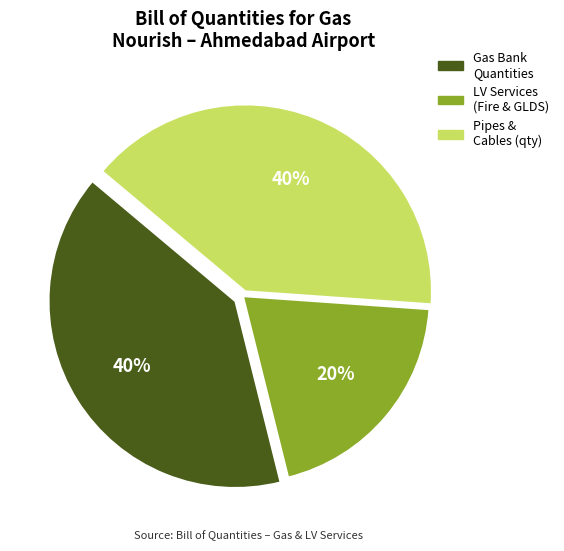

Does any single category account for the majority?

No